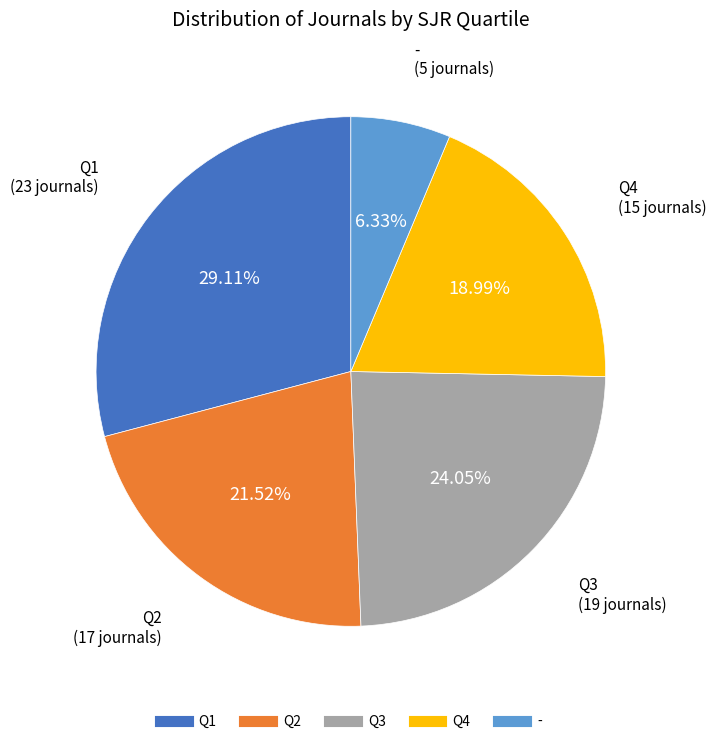

What percentage is the Q4 slice, to the nearest percent?

19%